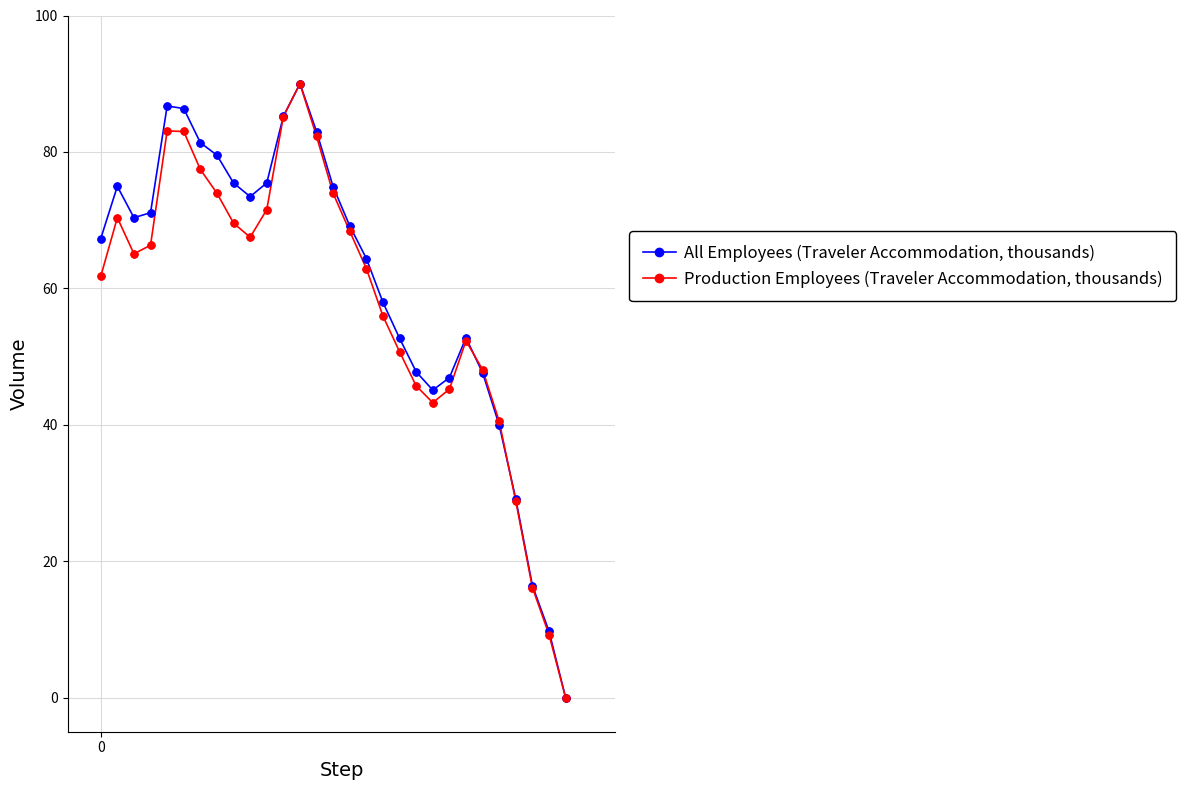

At how many categories does at least one series exceed 20?

26